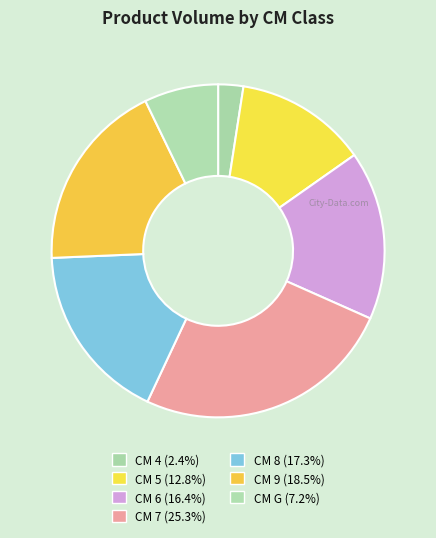

Count the number of slices in the pie.

7